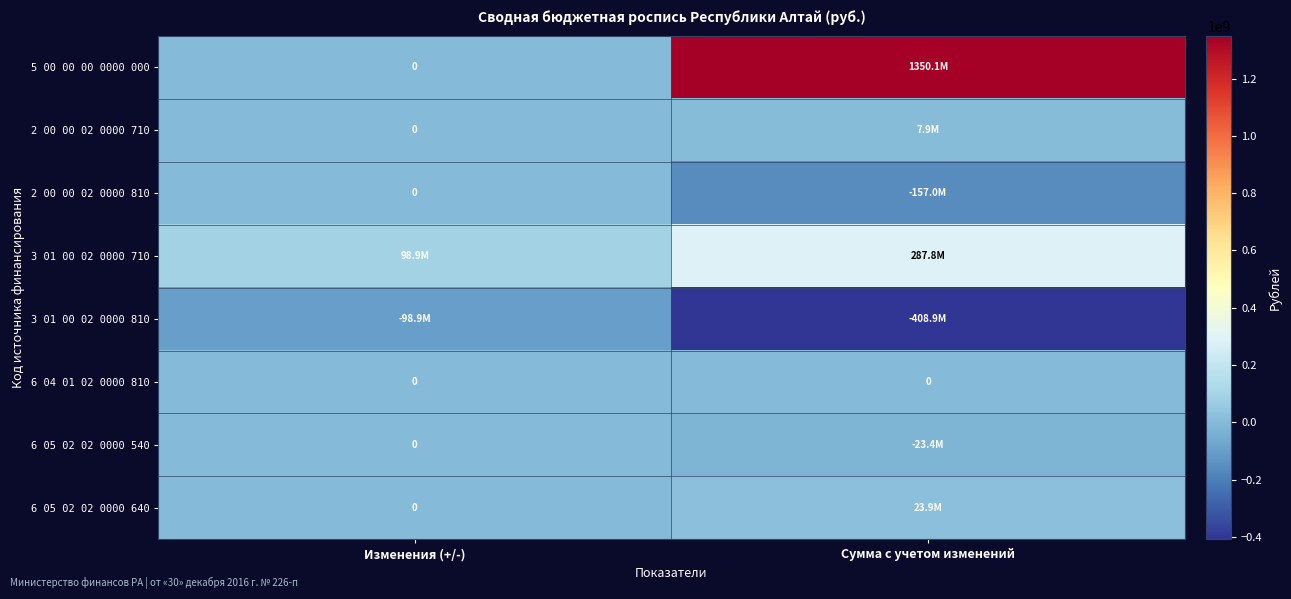

Which has a higher value, Изменения (+/-) or Сумма с учетом изменений?

Сумма с учетом изменений